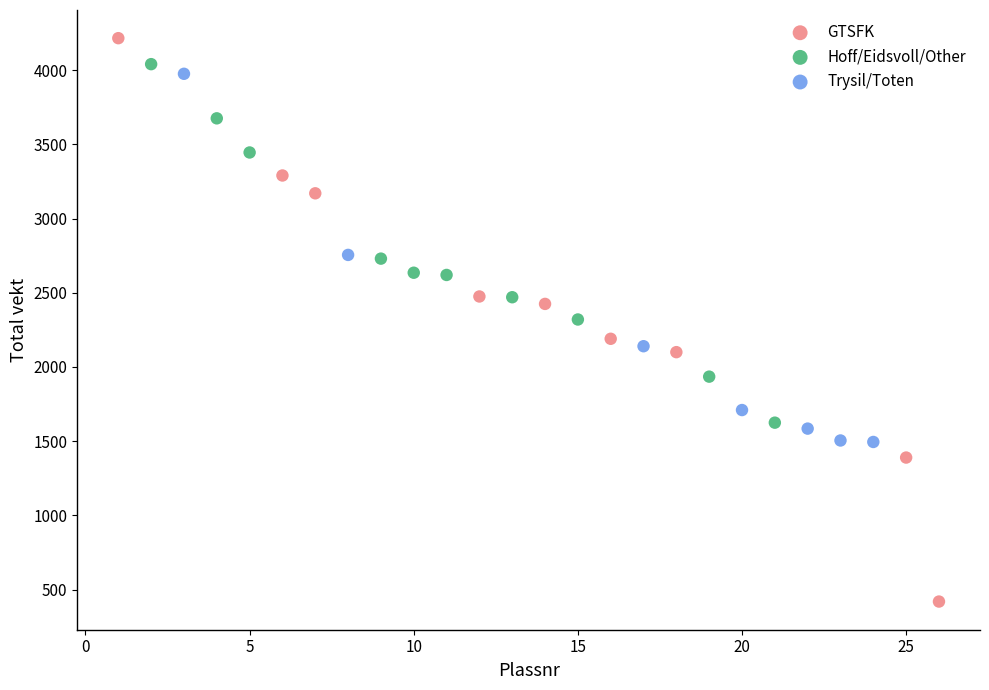

What are all the series names shown in the legend?

GTSFK, Hoff/Eidsvoll/Other, Trysil/Toten